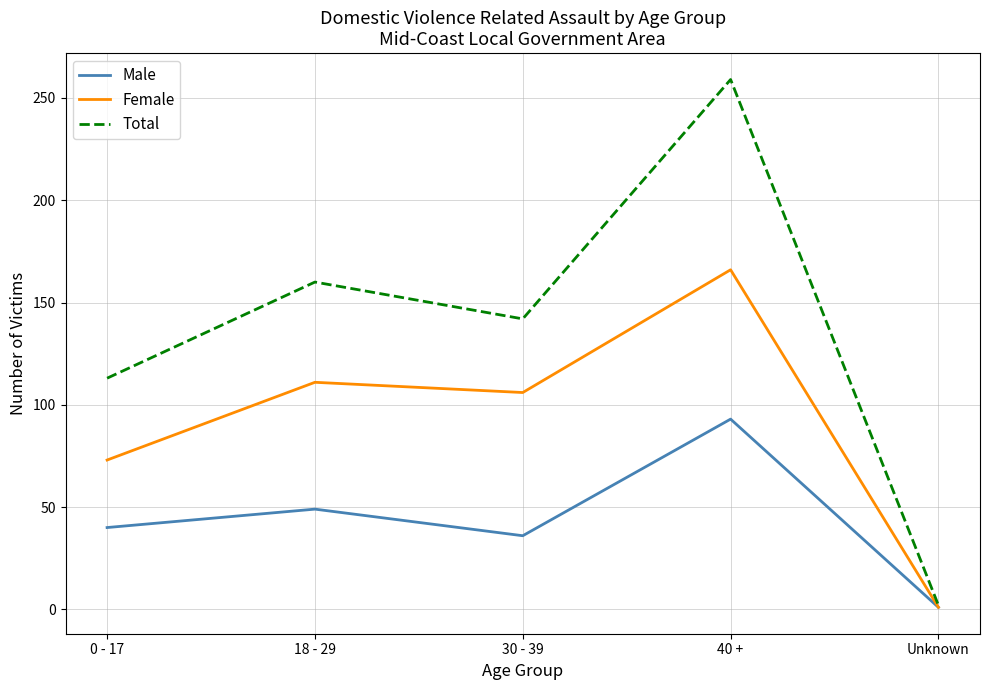

What is the greatest value displayed?

259